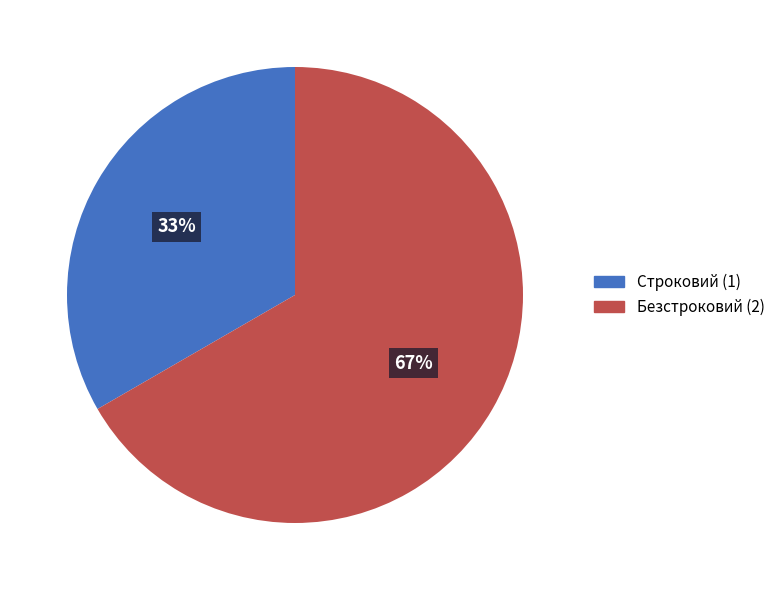

What is the largest slice in the pie chart?

Безстроковий